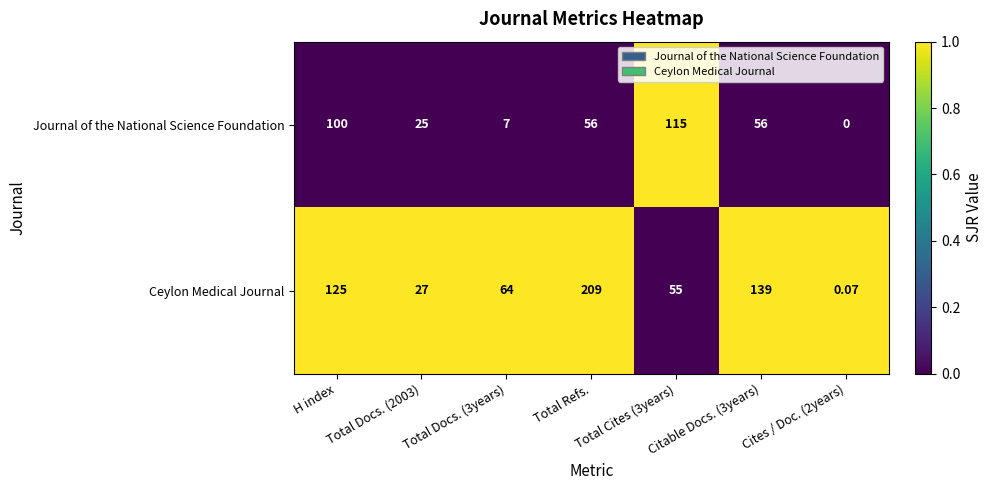

Which series changed the most between Total Refs. and Citable Docs. (3years)?

Ceylon Medical Journal